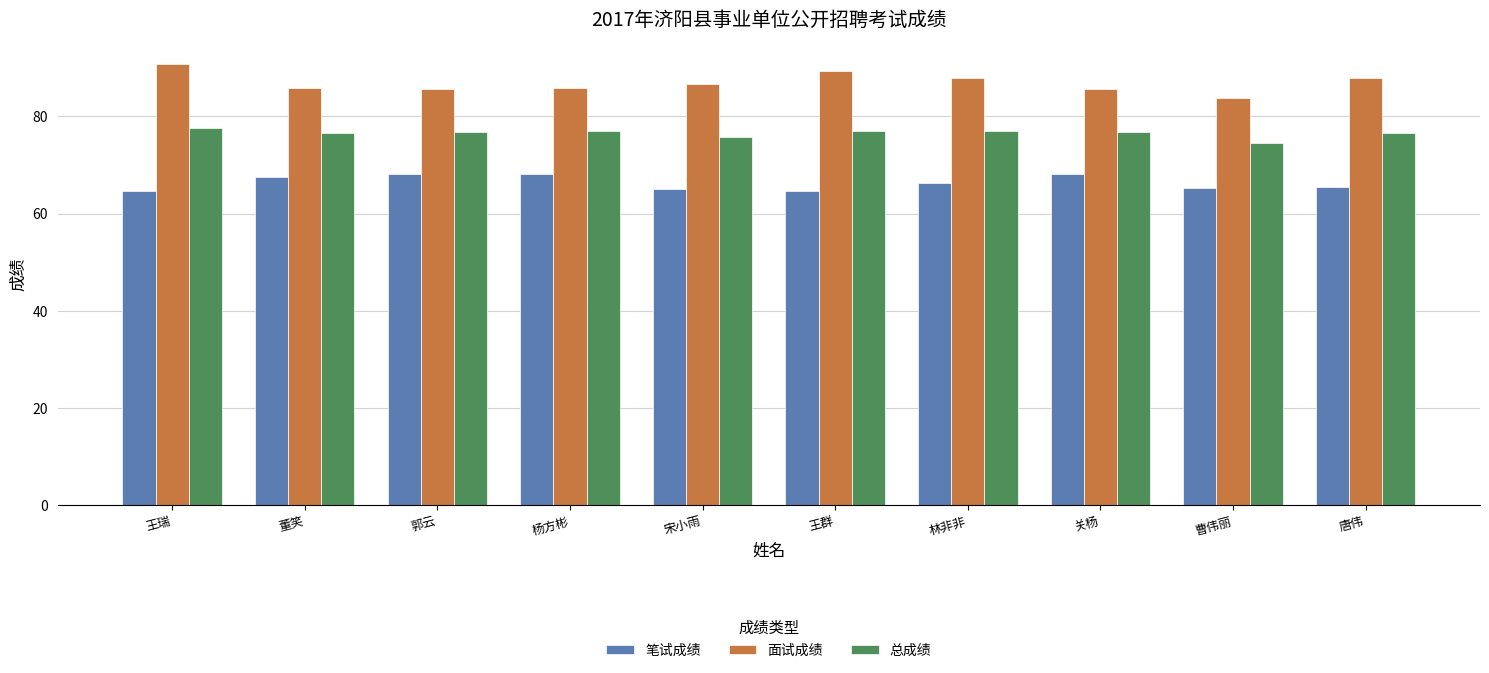

Is the value of 笔试成绩 at 杨方彬 greater than the value of 面试成绩 at 杨方彬?

No